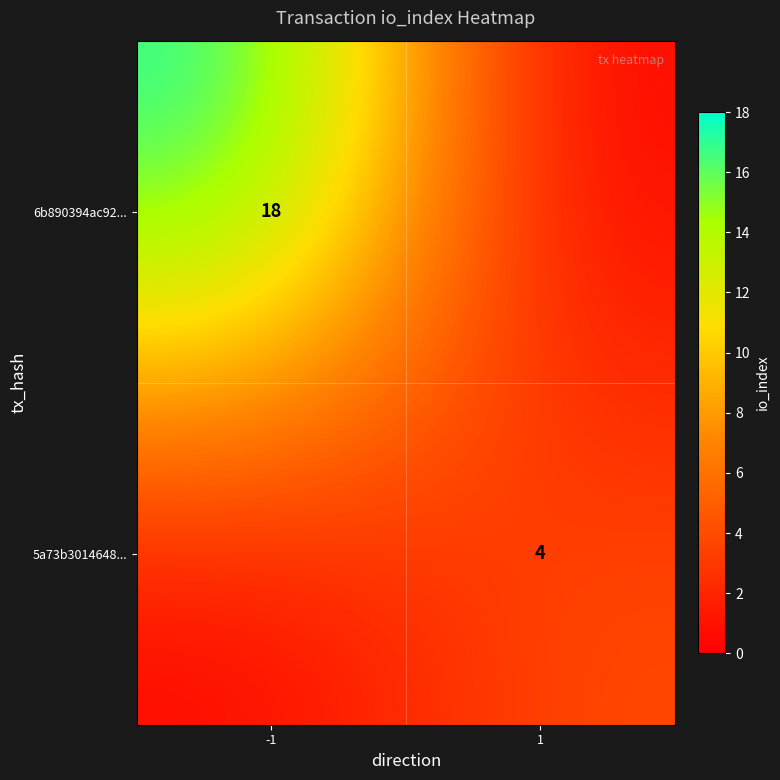

The value of 5a73b3014648... at 1 is 7. True or false?

False